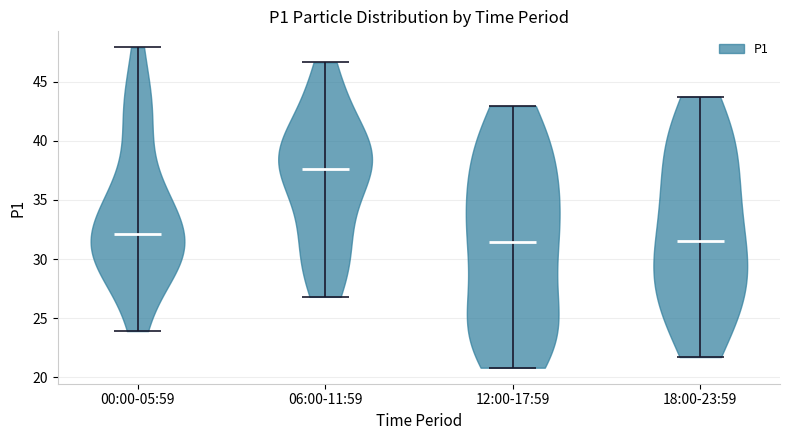

What is the highest point the violin for 12:00-17:59 reaches on the y-axis? The values are not printed on the chart, so give them approximately, as read against the axis.

43.0